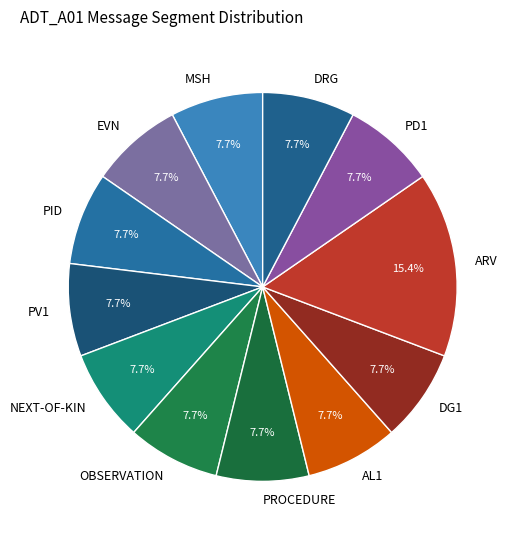

What is the largest slice in the pie chart?

ARV